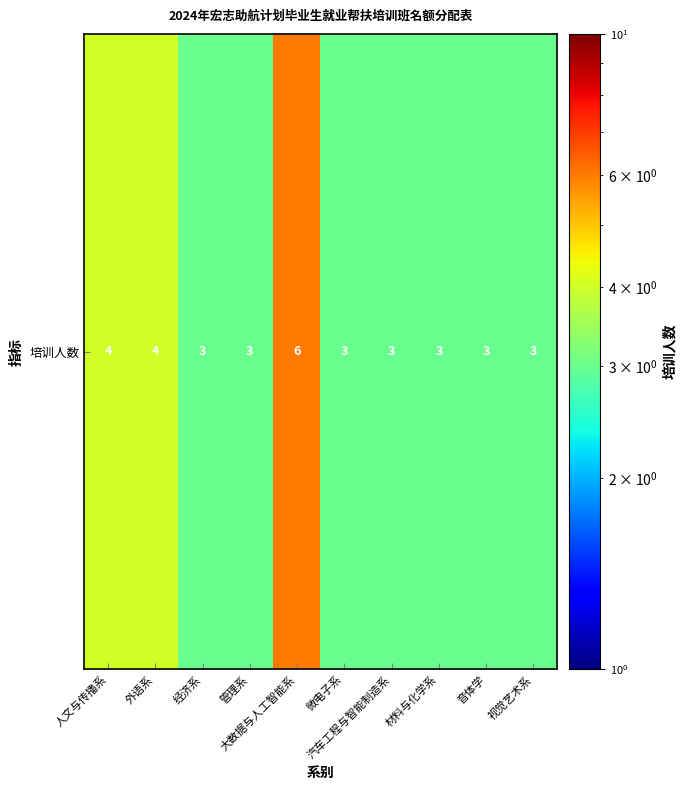

Which label corresponds to the smallest value in the chart?

经济系